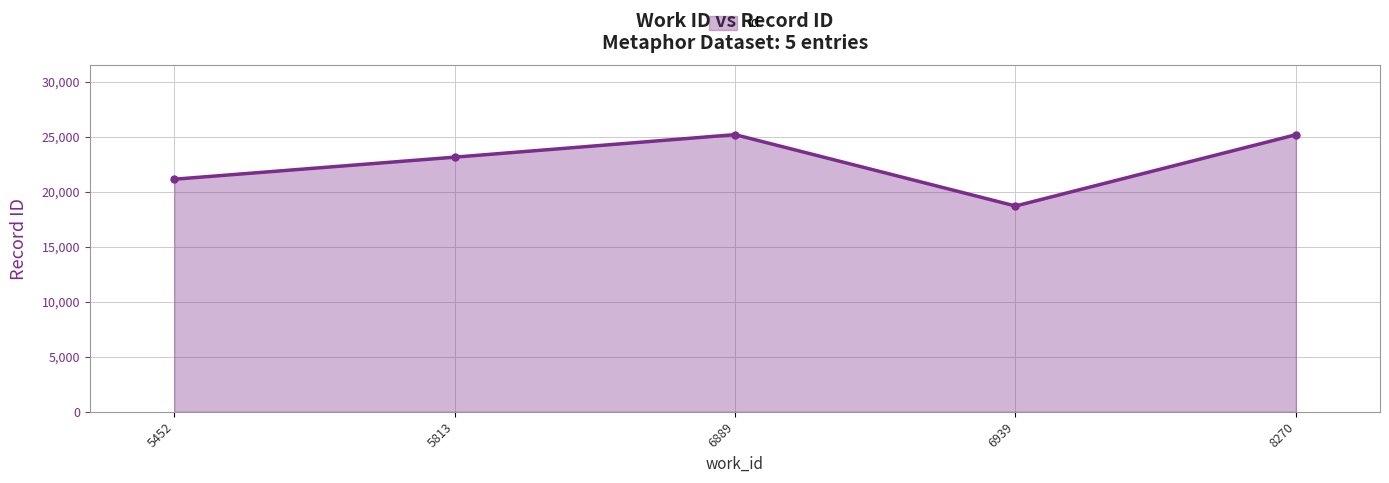

What is the value of the 3rd point from the left?

25176